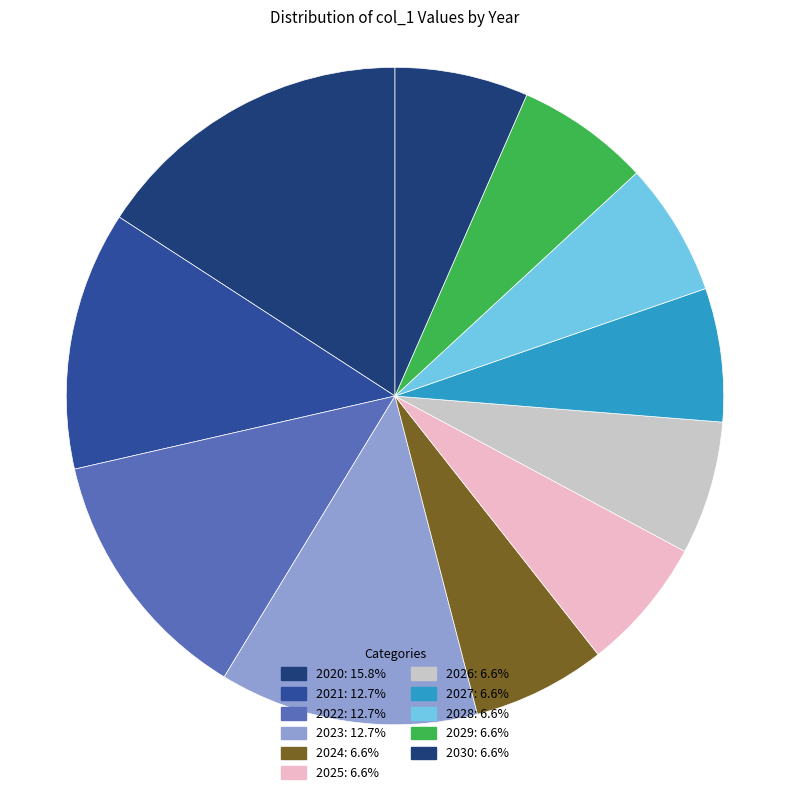

True or false: 2028 accounts for 7% of the total.

True